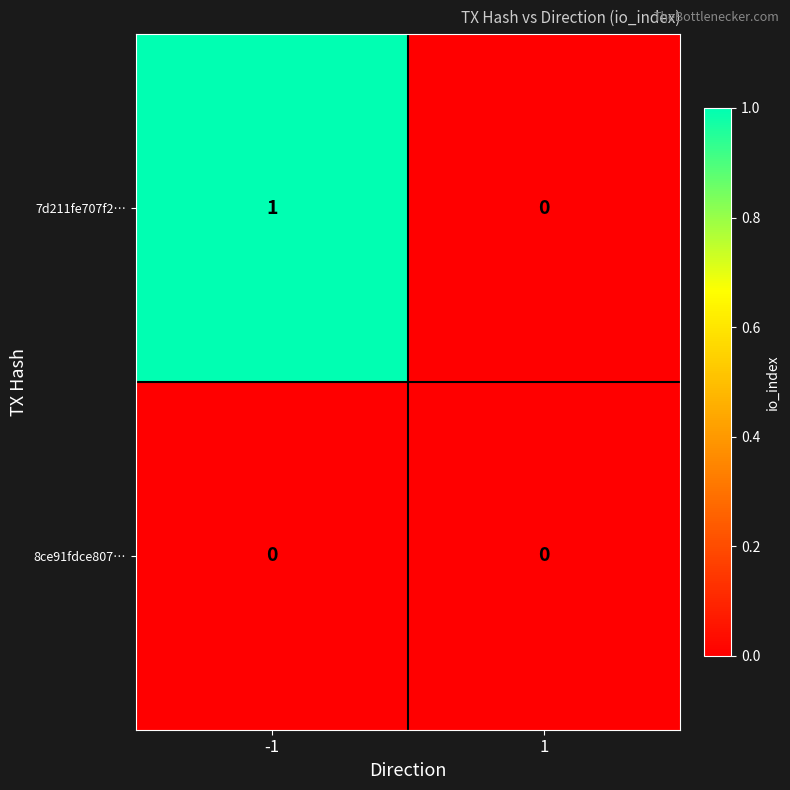

Rank the series by their average value, from lowest to highest.

8ce91fdce807…, 7d211fe707f2…